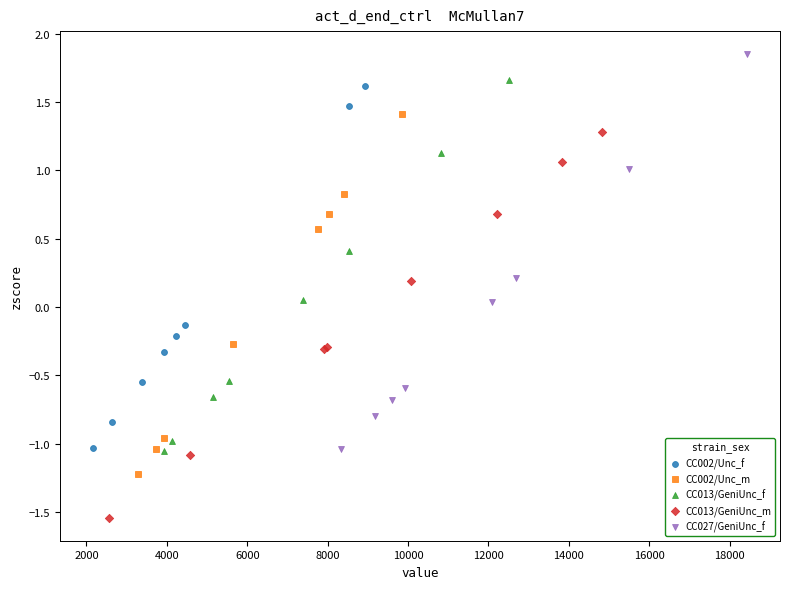

Which series contains the highest Y value?

CC027/GeniUnc_f